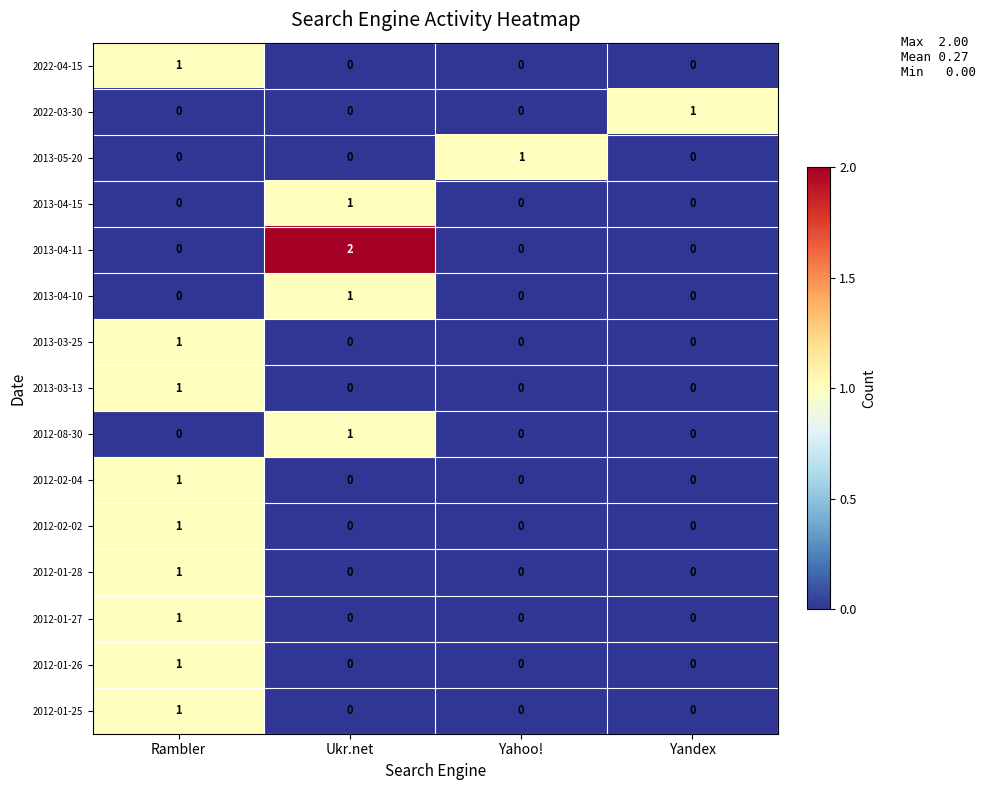

True or false: 2012-02-04 has a value of 1 at Rambler.

True